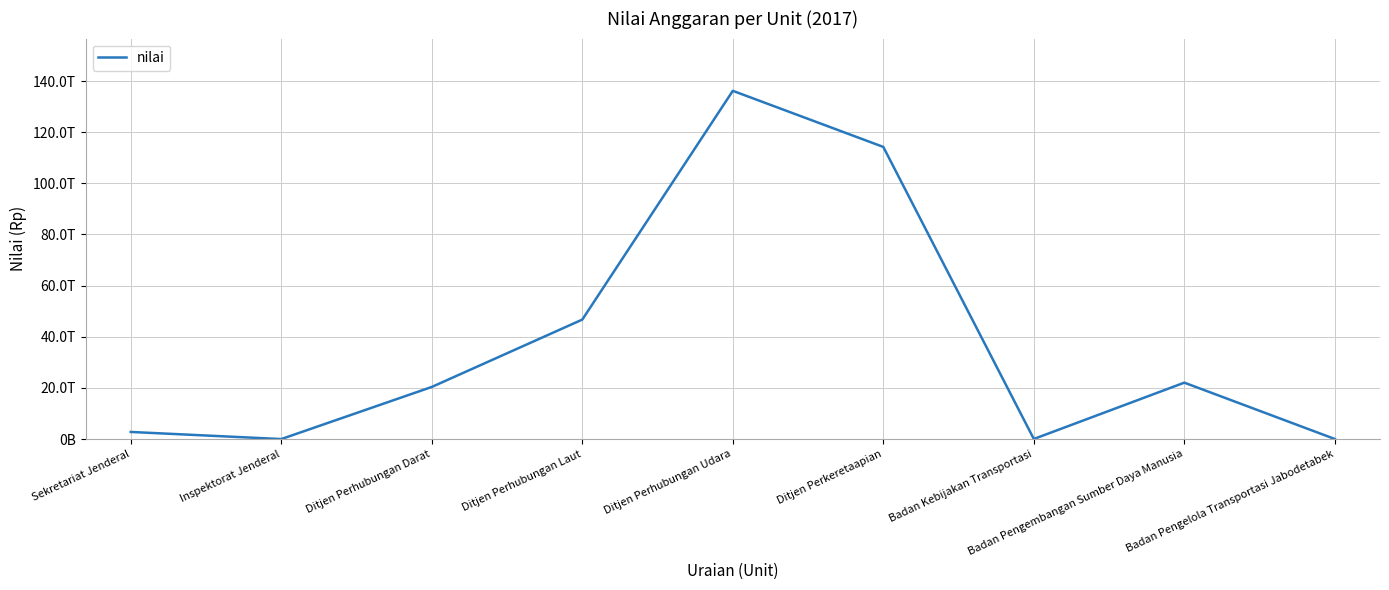

What is the value of the 4th point from the left?

46734900000000